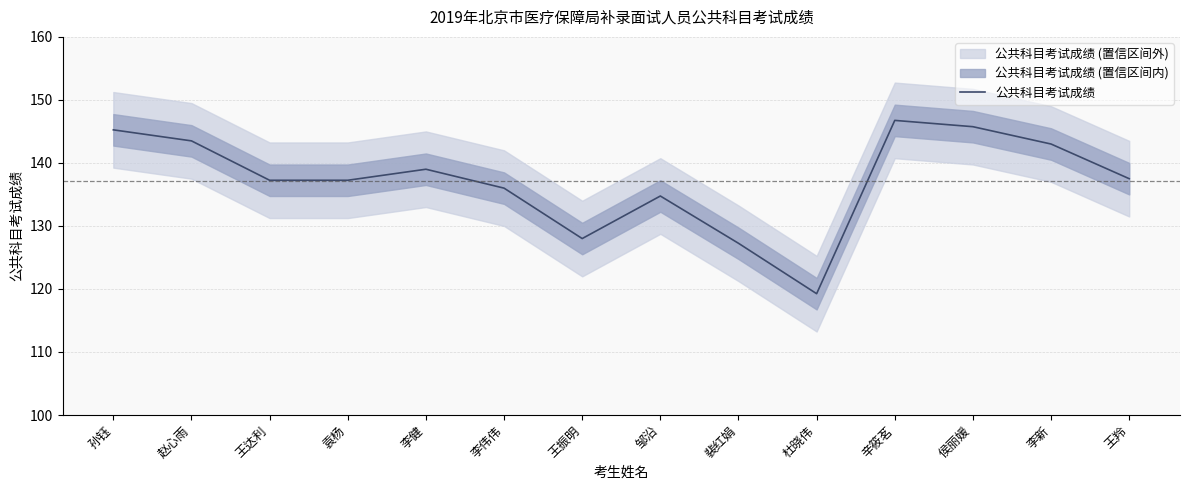

What value does the data have at 赵心雨?

143.5